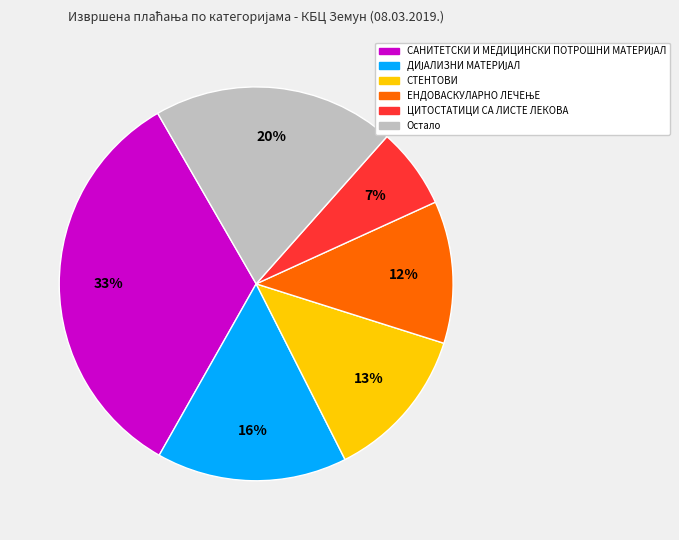

Does any single category account for the majority?

No